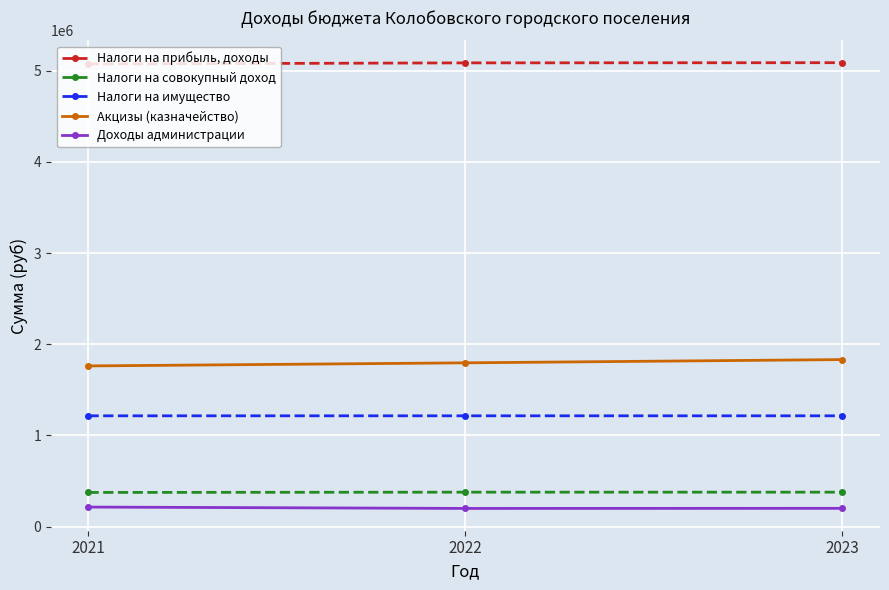

What is the sum of all Доходы администрации values?

615134.8